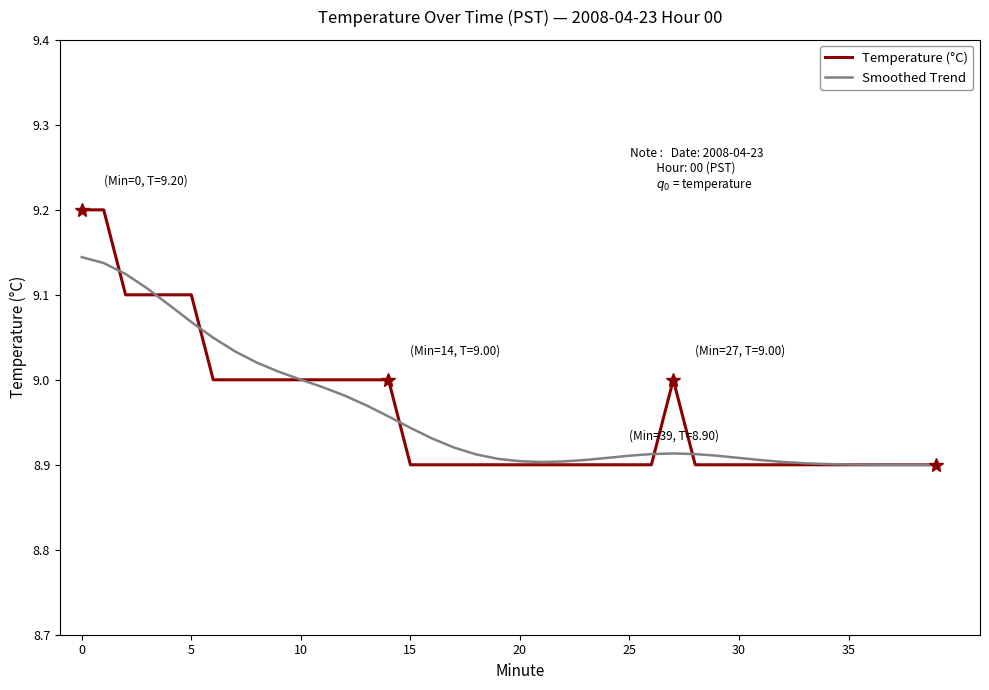

Which series has the largest range (max minus min)?

Temperature (°C)